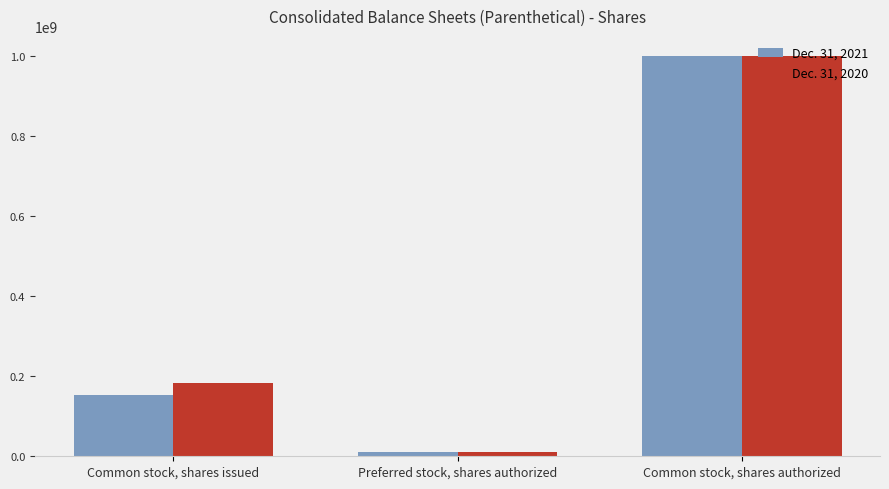

Is it true that Dec. 31, 2021 equals 10000000 at Preferred stock, shares authorized?

True